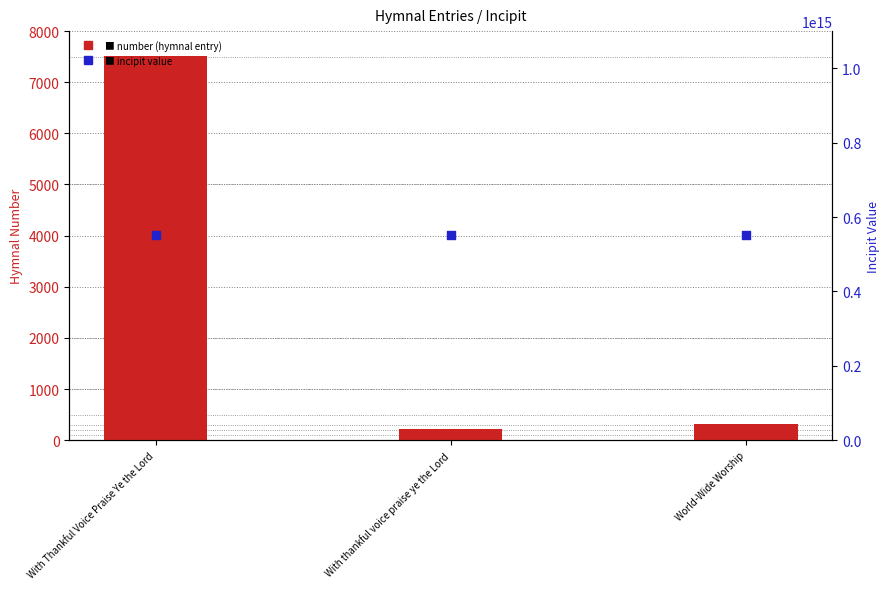

Which series has the largest Y range (max minus min)?

number